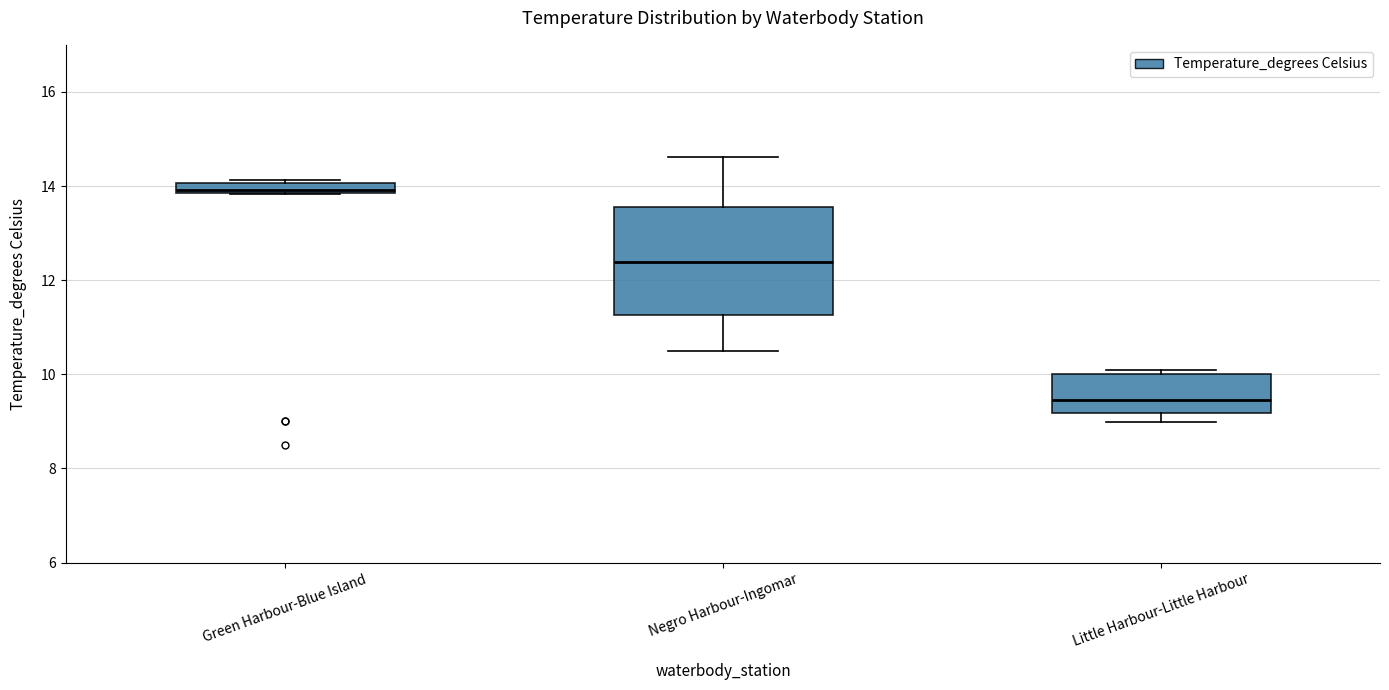

Where is the lower edge of the box for Green Harbour-Blue Island on the y-axis? The values are not printed on the chart, so give them approximately, as read against the axis.

13.8